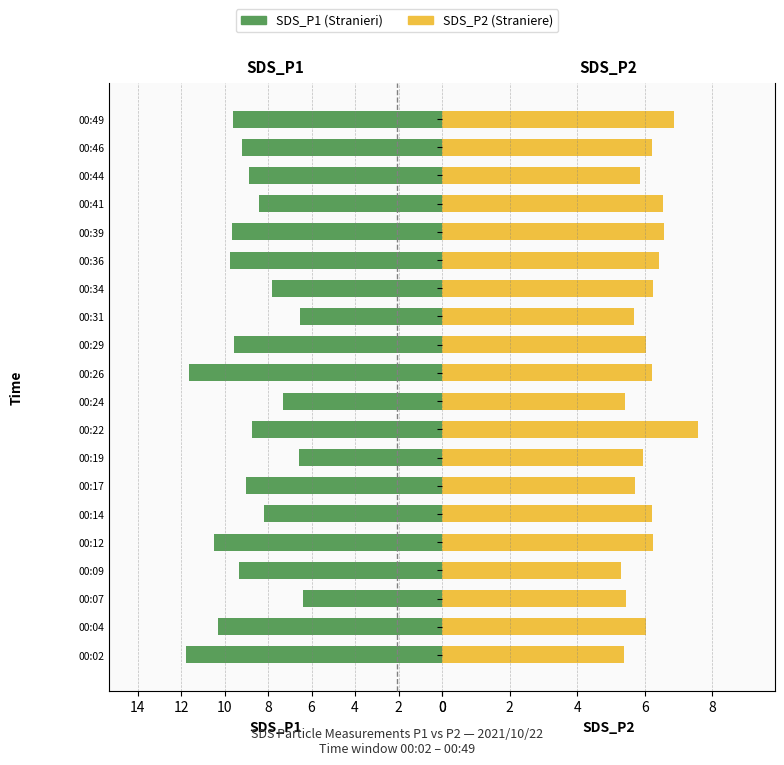

What is the label of the 8th bar from the right?

12